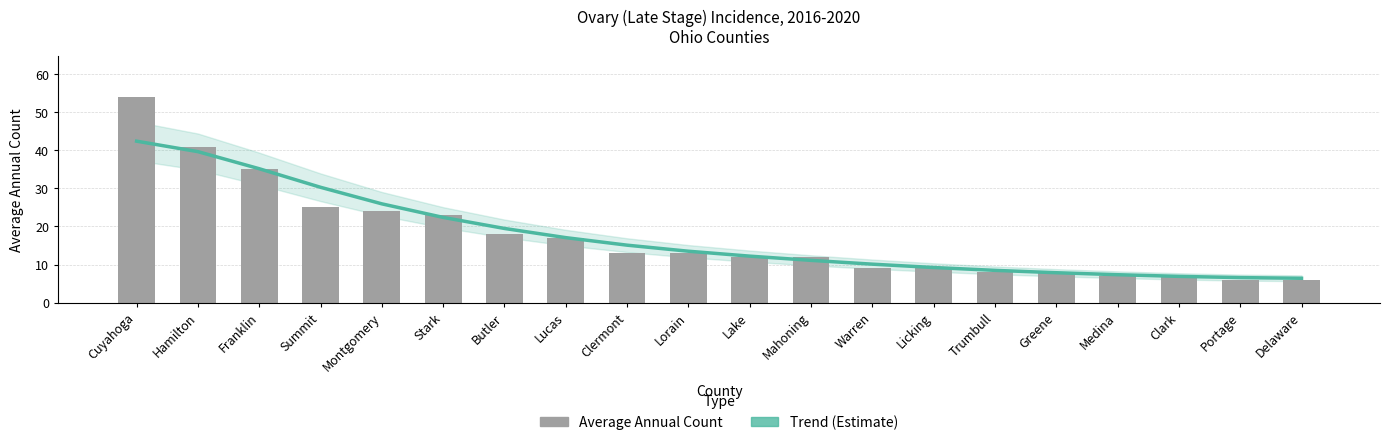

What is the average value of the Trend (Estimate) series?

17.4